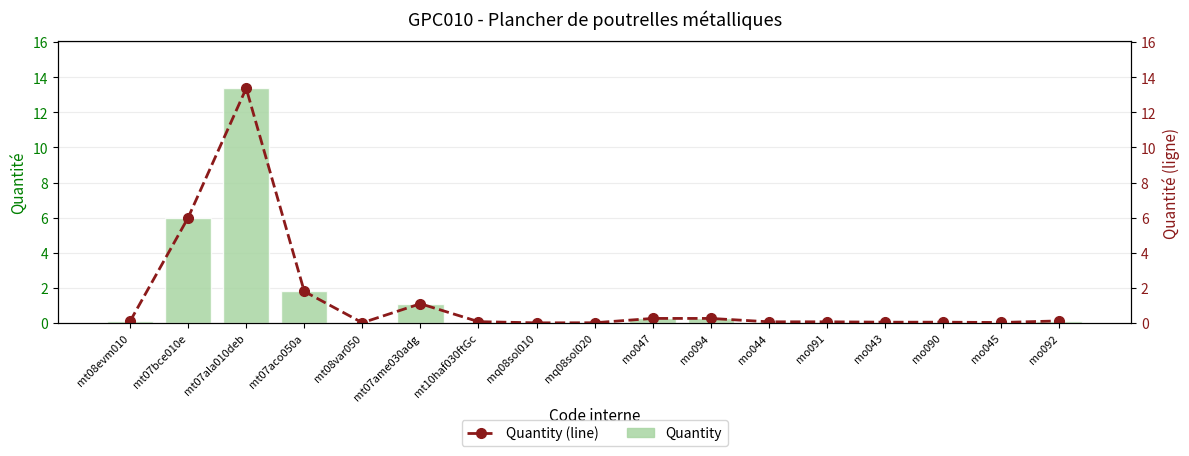

Reading left to right, list all the values displayed in this chart.

Quantity: 0.1	6.0	13.4	1.8	0.0	1.1	0.1	0.0	0.0	0.3	0.3	0.1	0.1	0.1	0.1	0.0	0.1
Quantity (line): 0.1	6.0	13.4	1.8	0.0	1.1	0.1	0.0	0.0	0.3	0.3	0.1	0.1	0.1	0.1	0.0	0.1